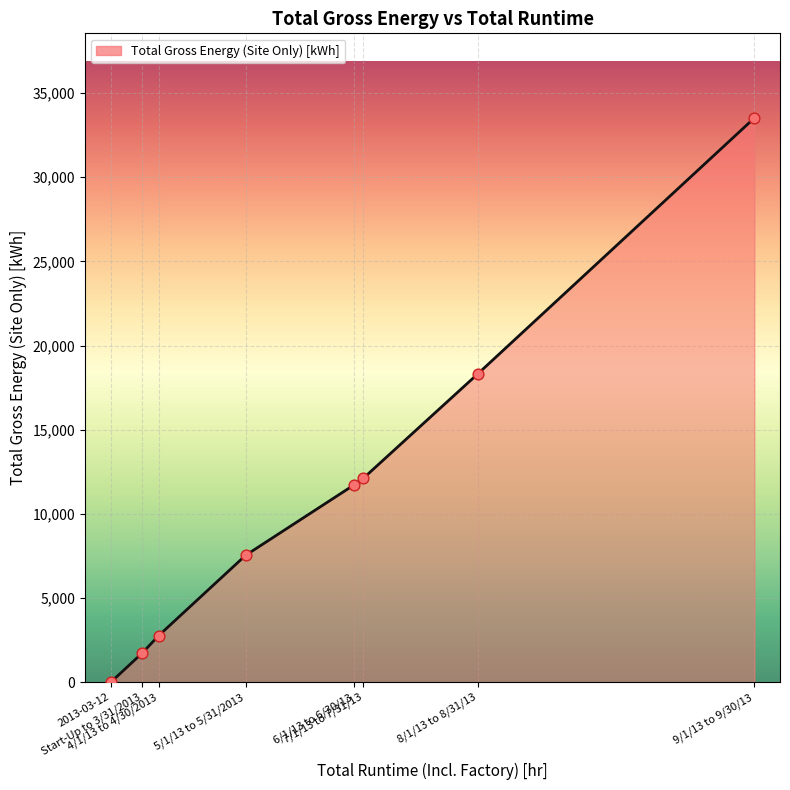

What is the change in value from 5/1/13 to 5/31/2013 to 8/1/13 to 8/31/13?

+10779